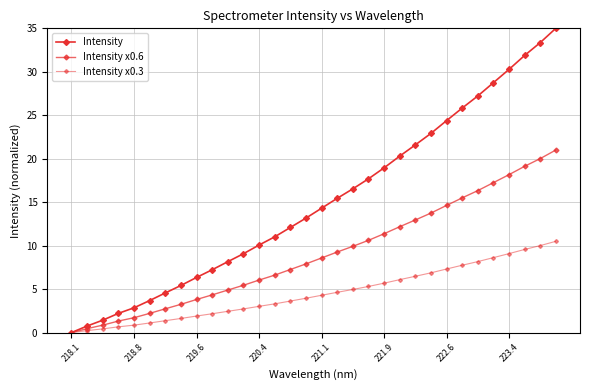

Does the chart have visible grid lines?

Yes